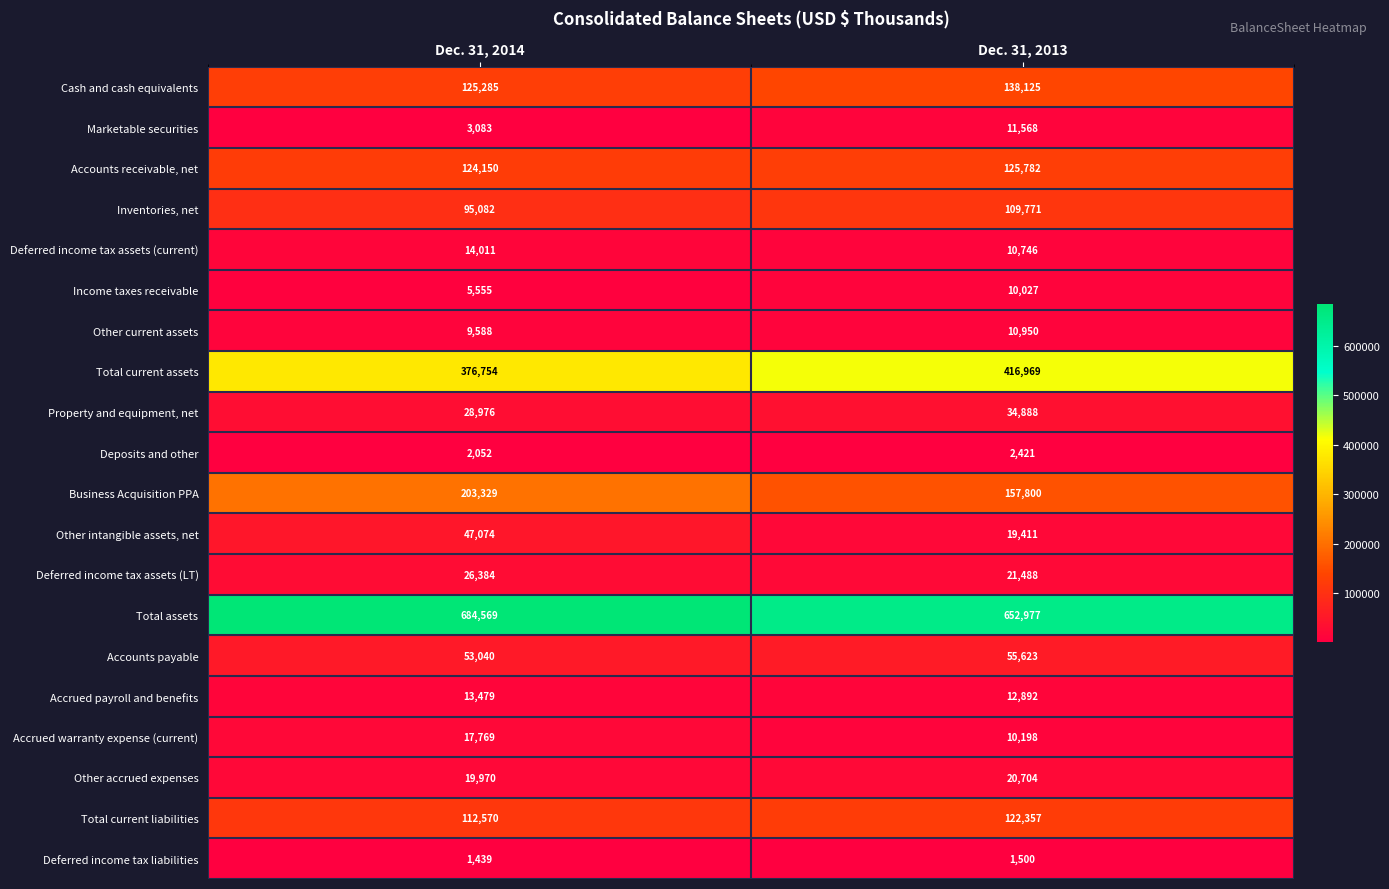

Rank the series by their maximum value, from lowest to highest.

Deferred income tax liabilities, Deposits and other, Income taxes receivable, Other current assets, Marketable securities, Accrued payroll and benefits, Deferred income tax assets (current), Accrued warranty expense (current), Other accrued expenses, Deferred income tax assets (LT), Property and equipment, net, Other intangible assets, net, Accounts payable, Inventories, net, Total current liabilities, Accounts receivable, net, Cash and cash equivalents, Business Acquisition PPA, Total current assets, Total assets